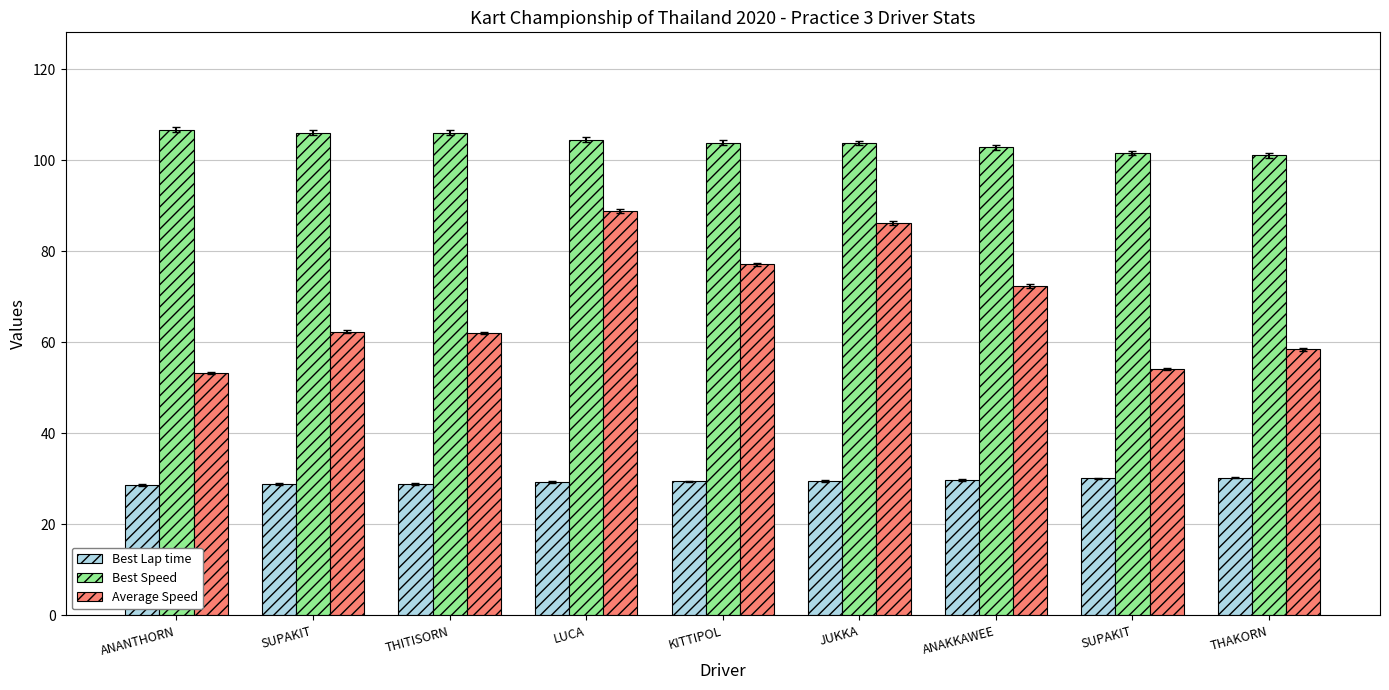

True or false: Average Speed has a value of 89.0 at THAKORN.

False